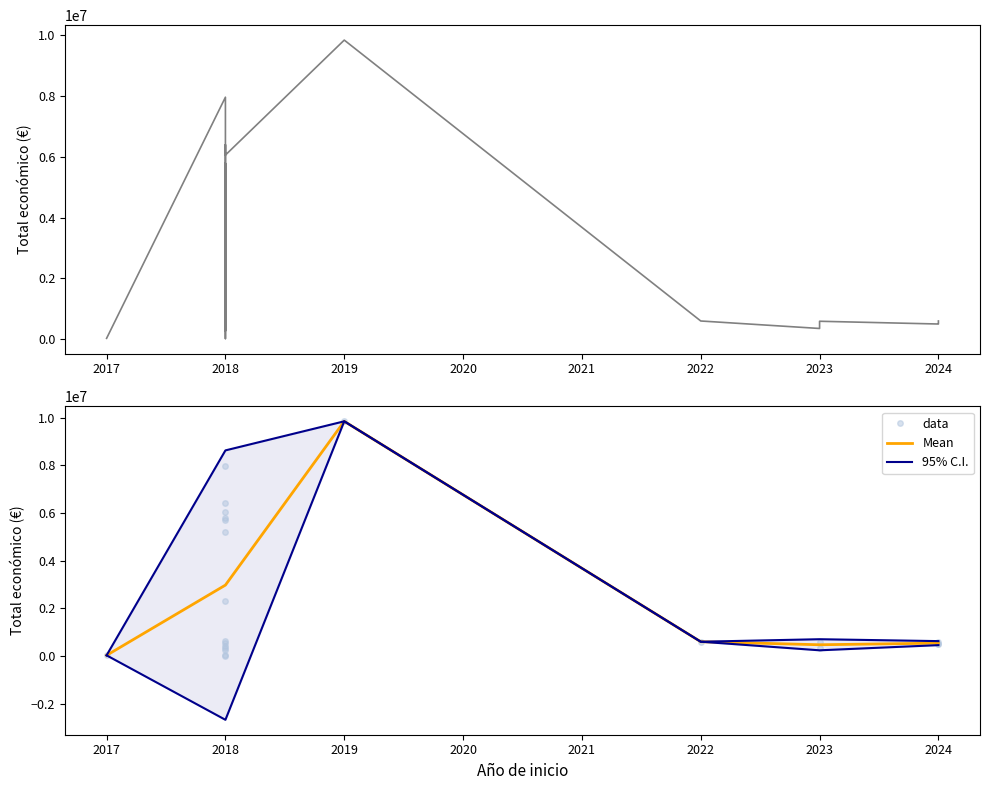

Rank the categories by value from highest to lowest.

2019, 2018, 2018, 2018, 2018, 2018, 2018, 2018, 2018, 2024, 2022, 2023, 2018, 2024, 2024, 2018, 2023, 2018, 2018, 2017, 2018, 2018